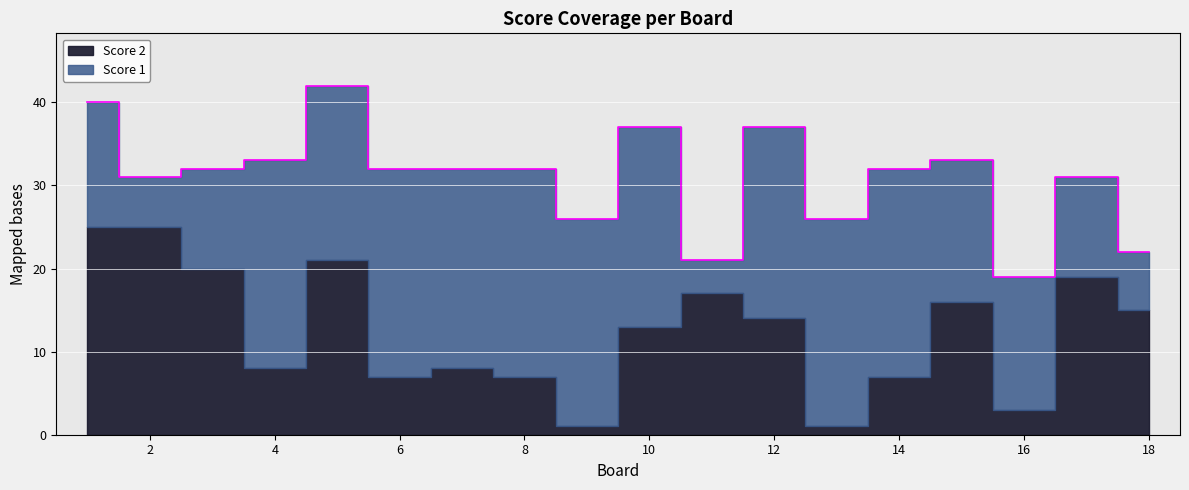

What is the difference between the highest and lowest values at 13?

24